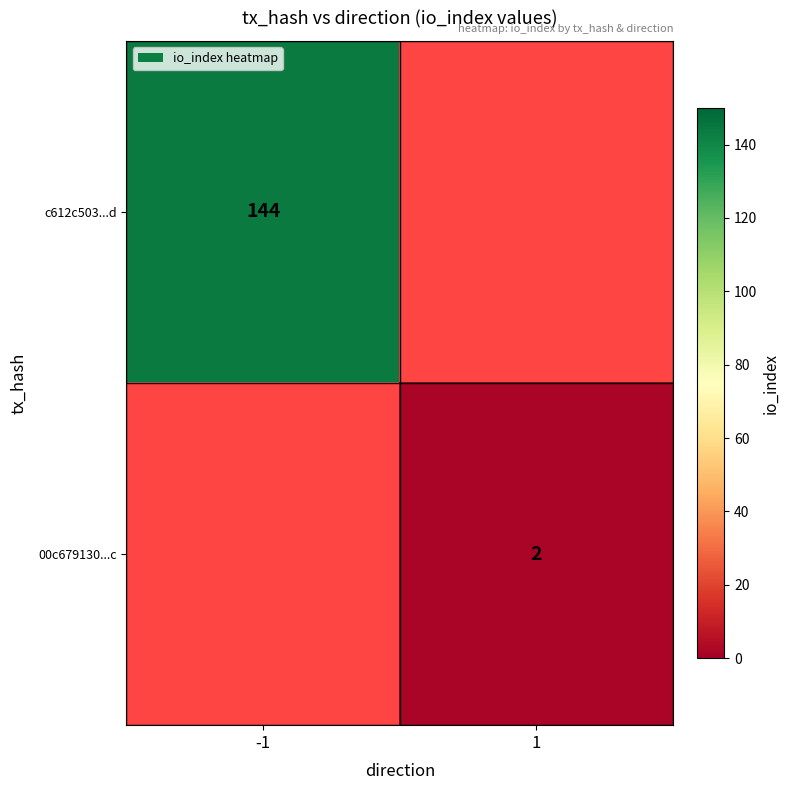

The c612c503...d series shows 31 at -1. True or false?

False